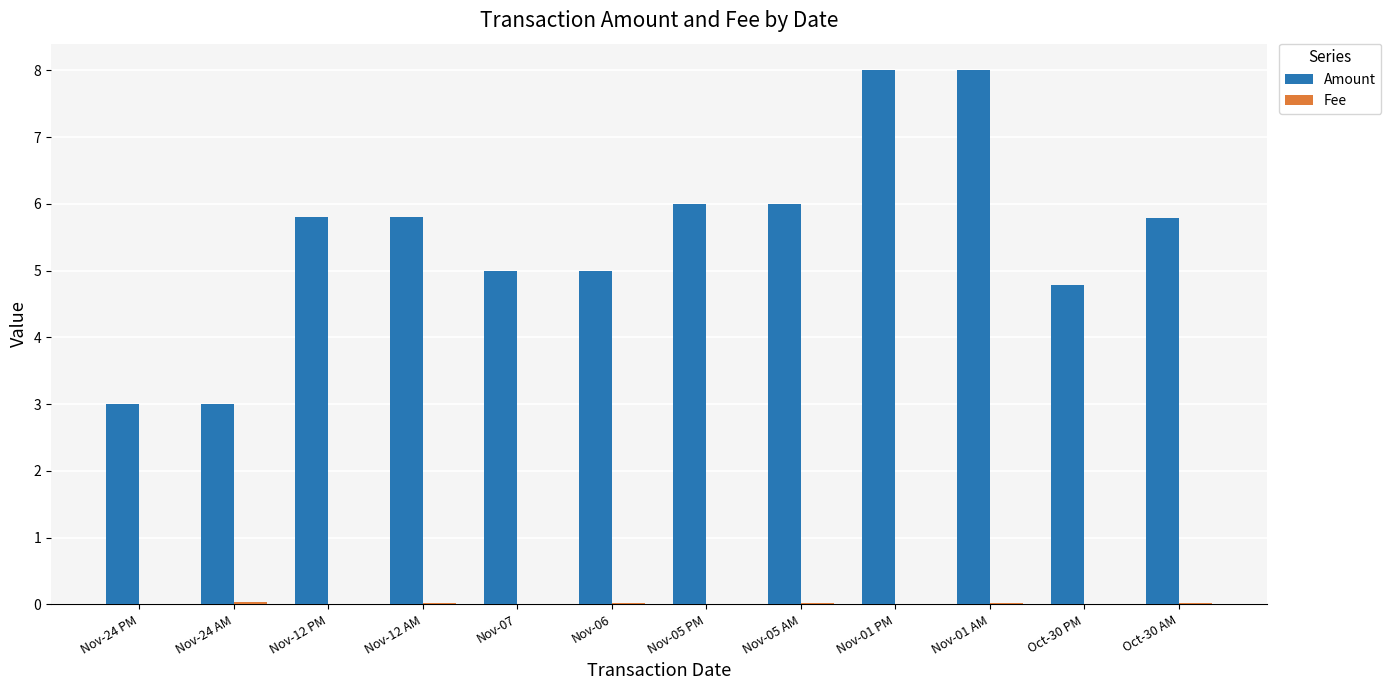

True or false: Amount has a value of 1.4 at Nov-24 PM.

False